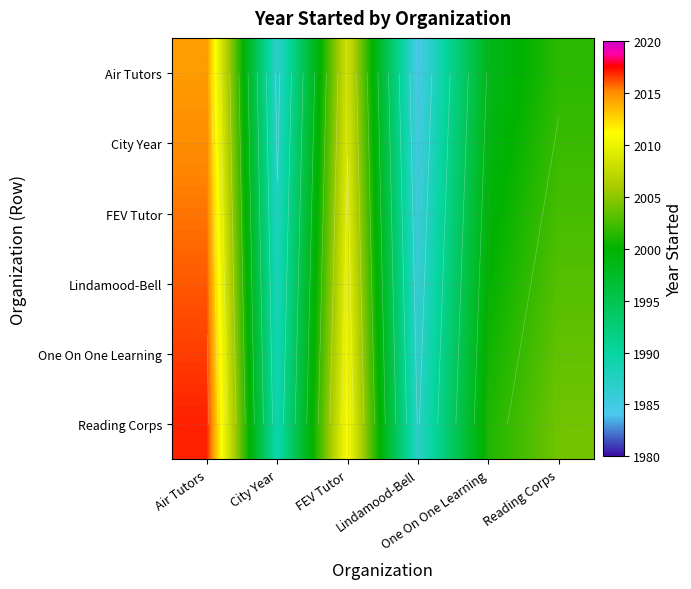

Is it true that City Year equals 3312.9 at City Year?

False